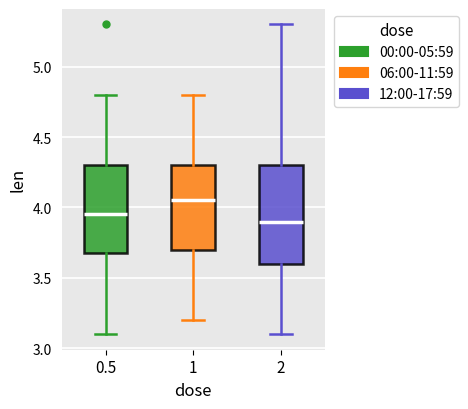

Reading left to right, read every box against the y-axis: the position of its median line, the range the box covers, and the ends of its whiskers. The values are not printed on the chart, so give them approximately, as read against the axis.

0.5: median 3.95, box 3.65 to 4.30, whiskers 3.10 to 4.80
1: median 4.05, box 3.70 to 4.30, whiskers 3.20 to 4.80
2: median 3.90, box 3.60 to 4.30, whiskers 3.10 to 5.30